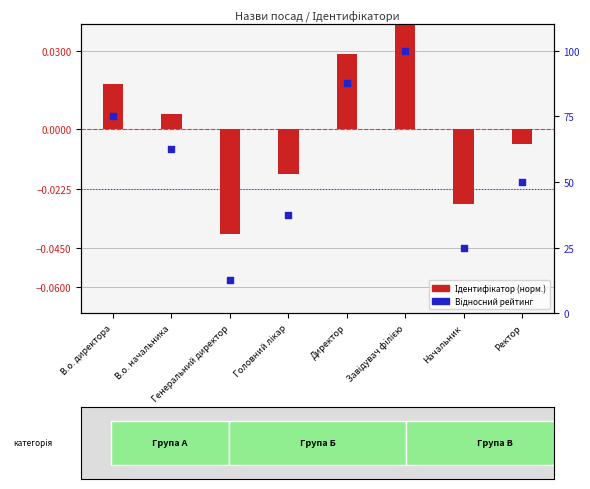

What are all the series names shown in the legend?

Ідентифікатор (нормалізований), Відносний рейтинг